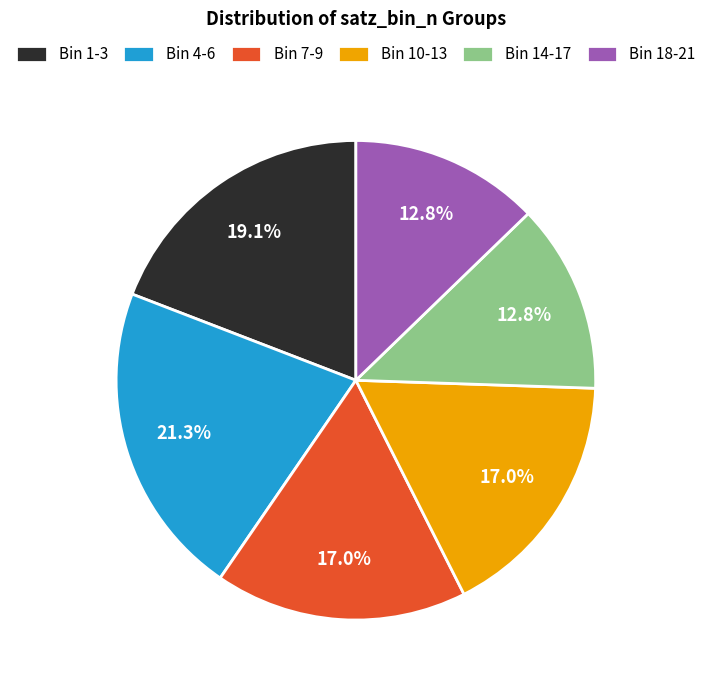

How many segments does this pie chart have?

6